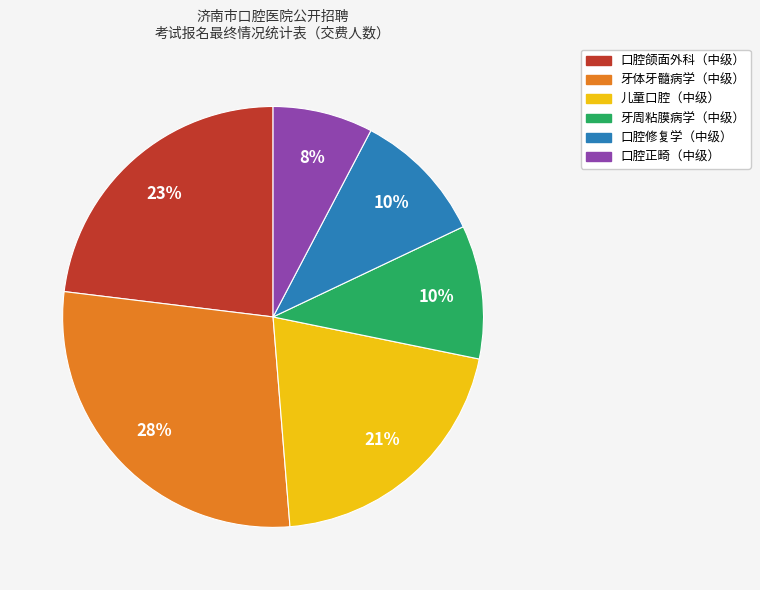

True or false: 口腔修复学（中级） accounts for 10% of the total.

True